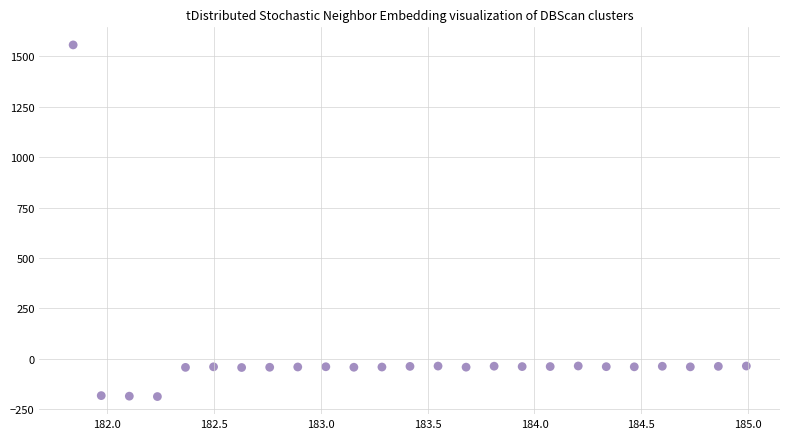

What is the range of Y values (max minus min)?

1744.1